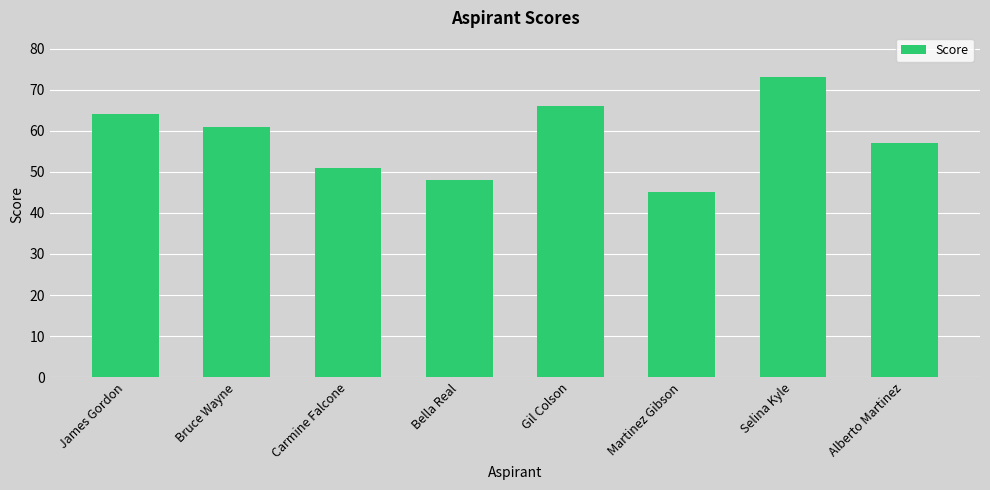

What is the change in value from Bruce Wayne to Bella Real?

-13